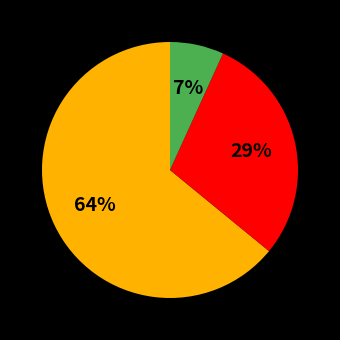

To the nearest percent, what is the difference between the largest and smallest slice percentages?

57%